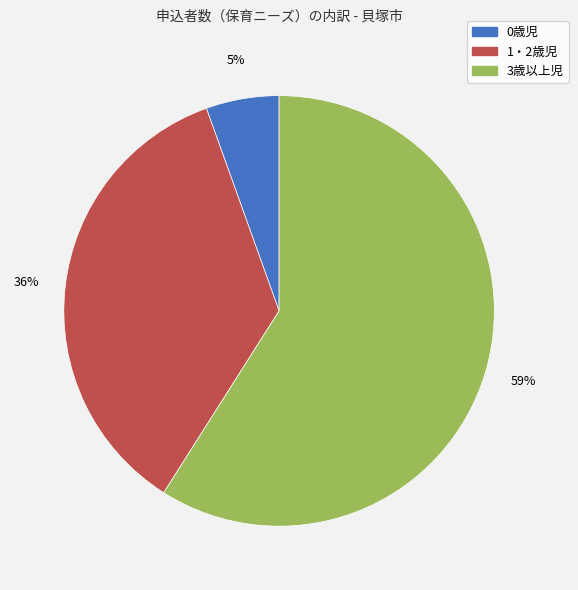

Rank the categories by value from highest to lowest.

3歳以上児, 1・2歳児, 0歳児